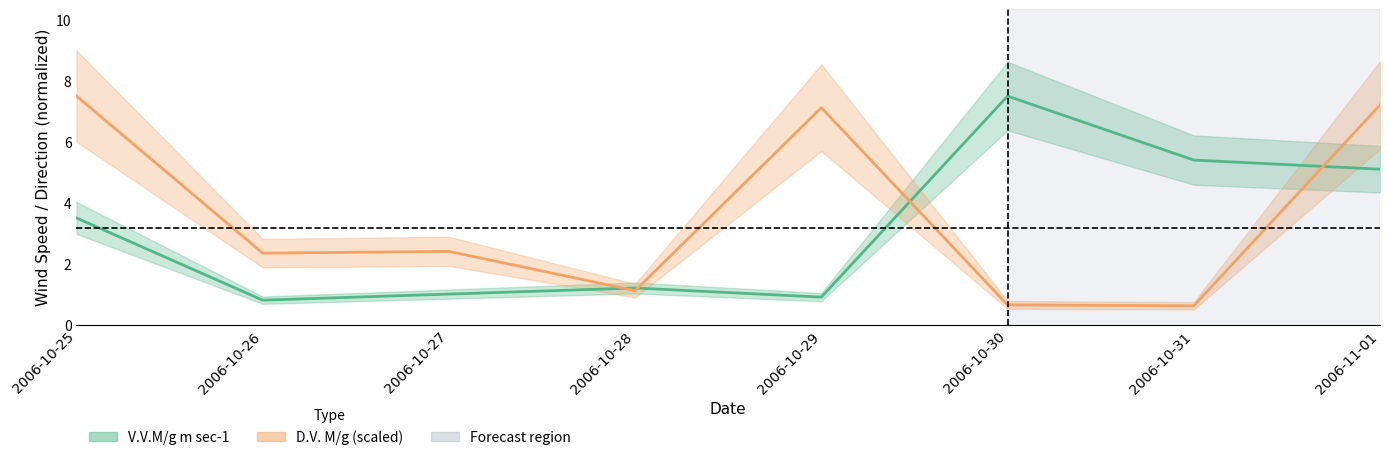

Reading left to right, extract all data points from this chart.

V.V.M/g m sec-1: 2006-10-25=3.5	2006-10-26=0.8	2006-10-27=1.0	2006-10-28=1.2	2006-10-29=0.9	2006-10-30=7.5	2006-10-31=5.4	2006-11-01=5.1
D.V. M/g: 2006-10-25=7.5	2006-10-26=2.3	2006-10-27=2.4	2006-10-28=1.1	2006-10-29=7.1	2006-10-30=0.6	2006-10-31=0.6	2006-11-01=7.2